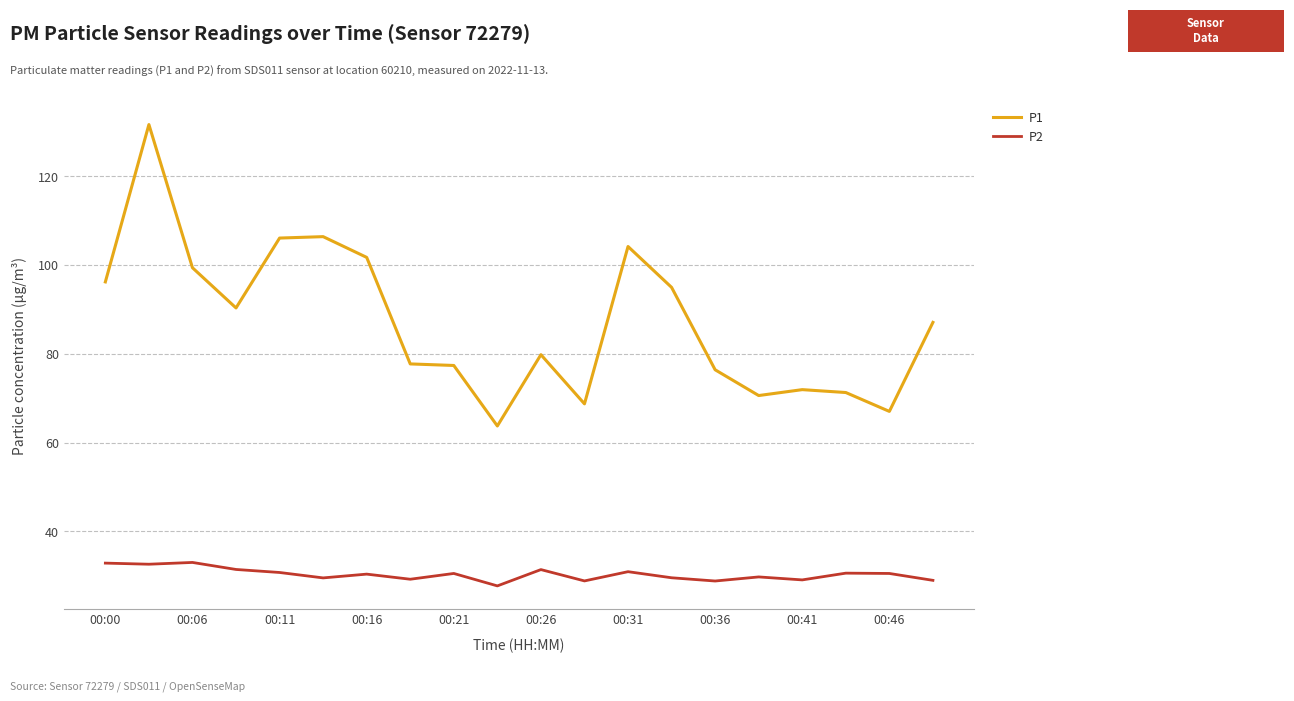

List the series in order of their overall mean, lowest first.

P2, P1